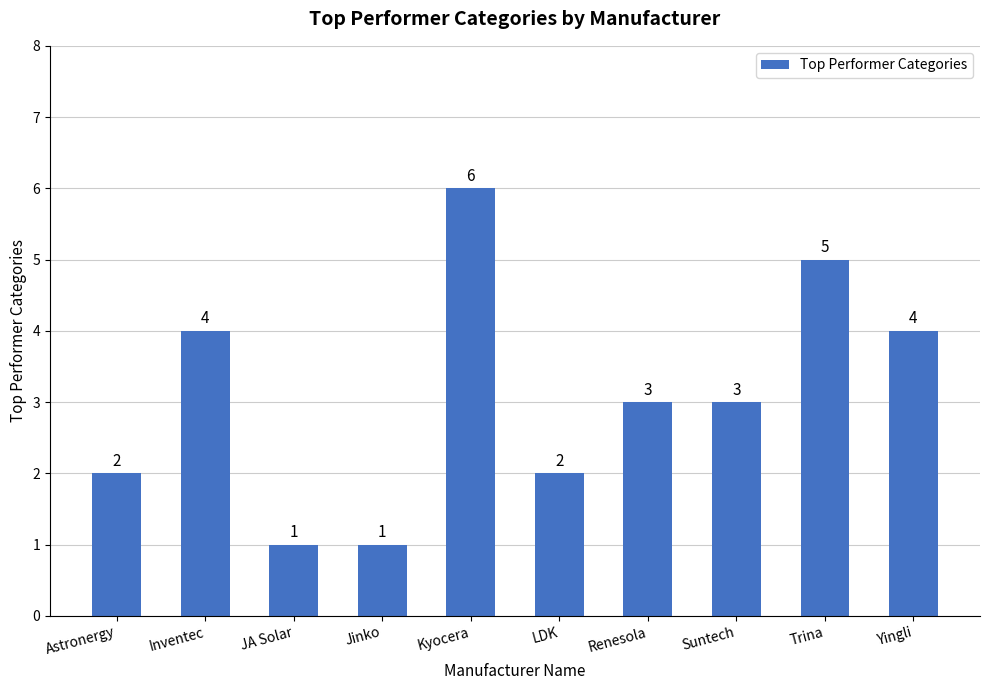

What is the average value?

3